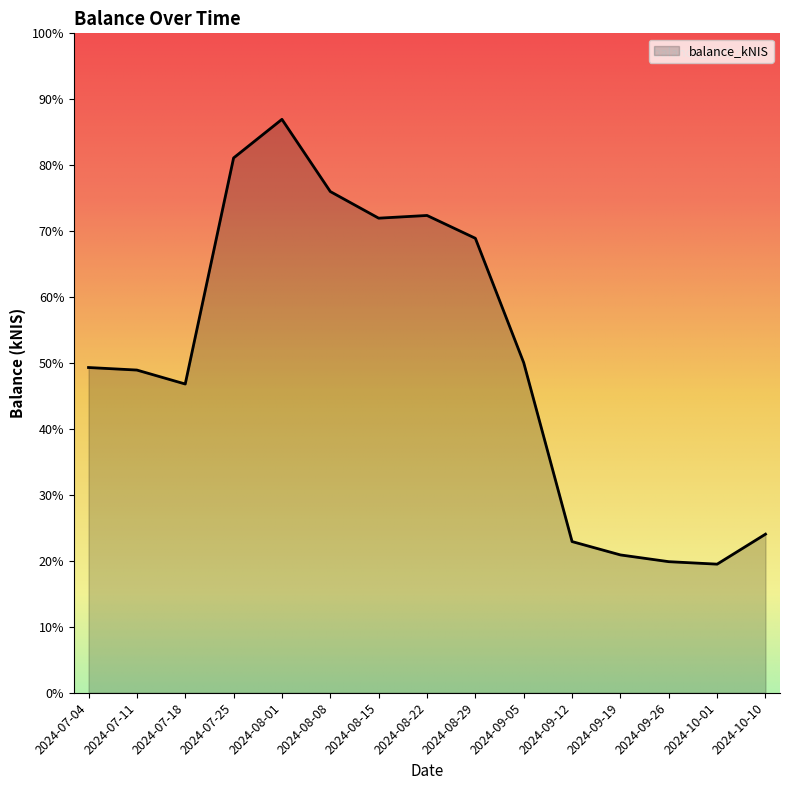

What is the difference between the values at 2024-09-05 and 2024-08-08?

4235.3